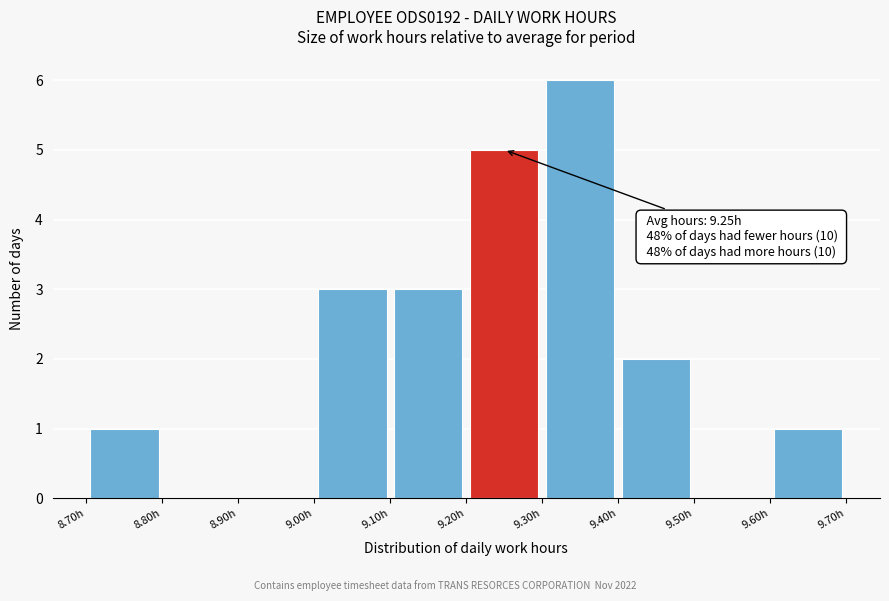

Which range on the x-axis has the tallest bar?

9.3 to 9.4